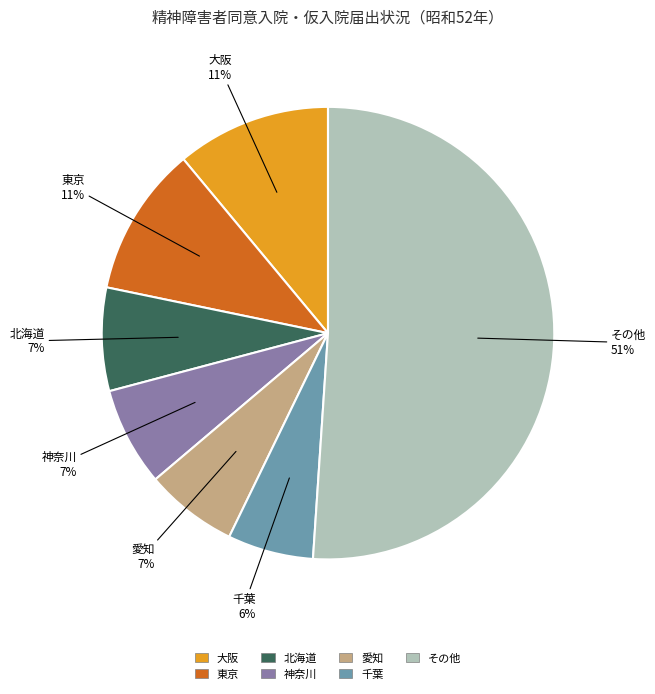

Does any single category account for the majority?

Yes